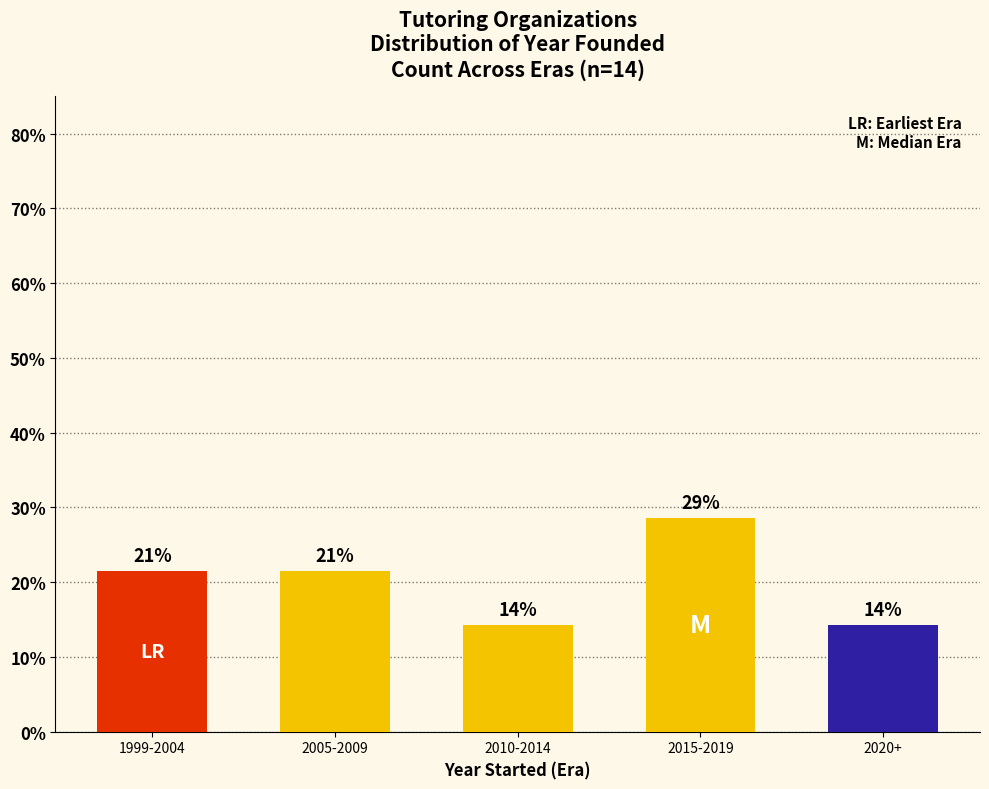

Reading left to right, transcribe all the data shown in this chart.

21.4	21.4	14.3	28.6	14.3